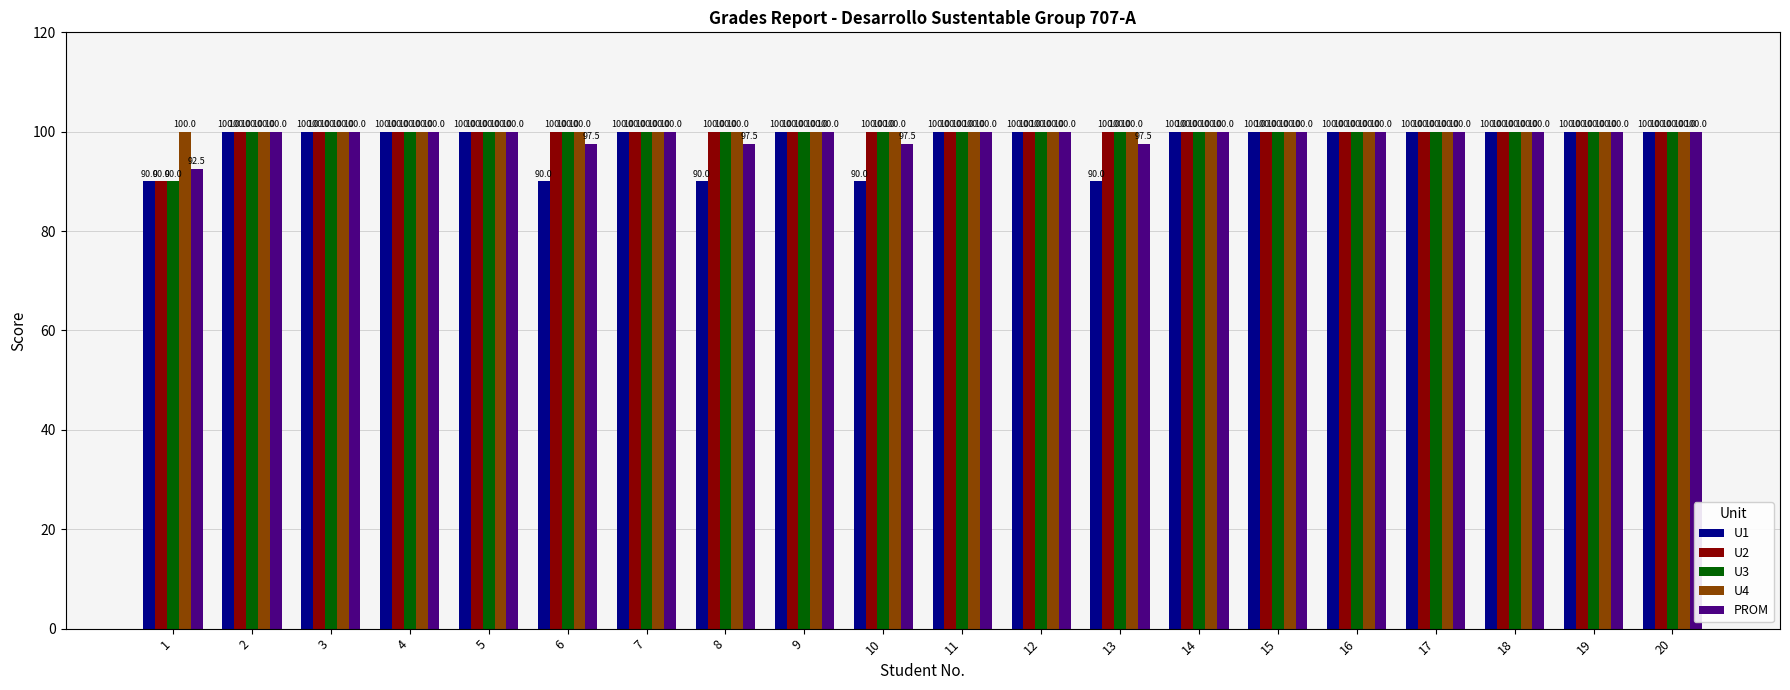

What is the maximum value for U2?

100.0